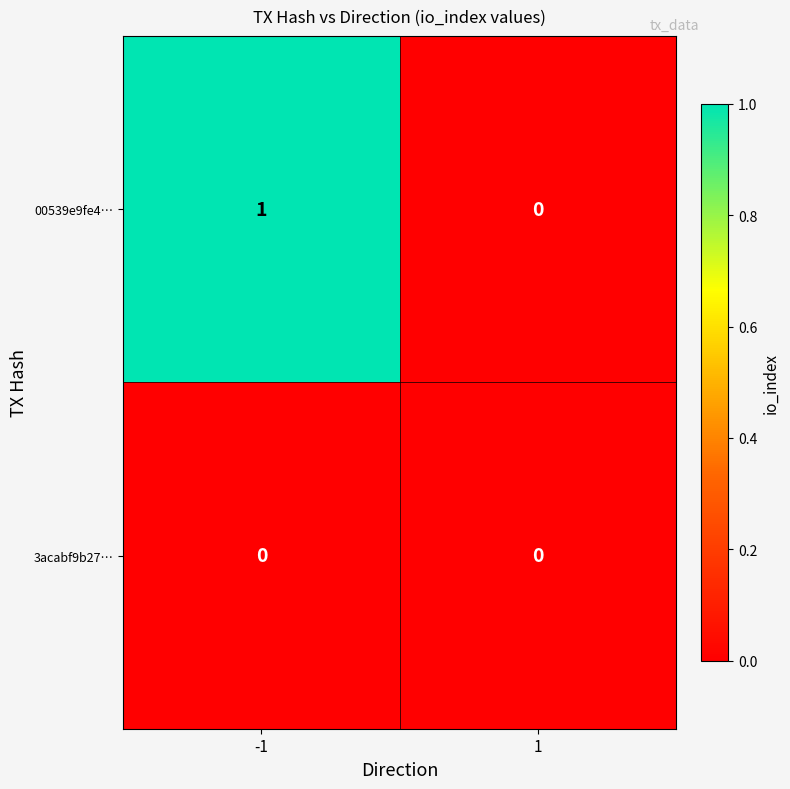

At which category is the sum across all series the highest?

-1